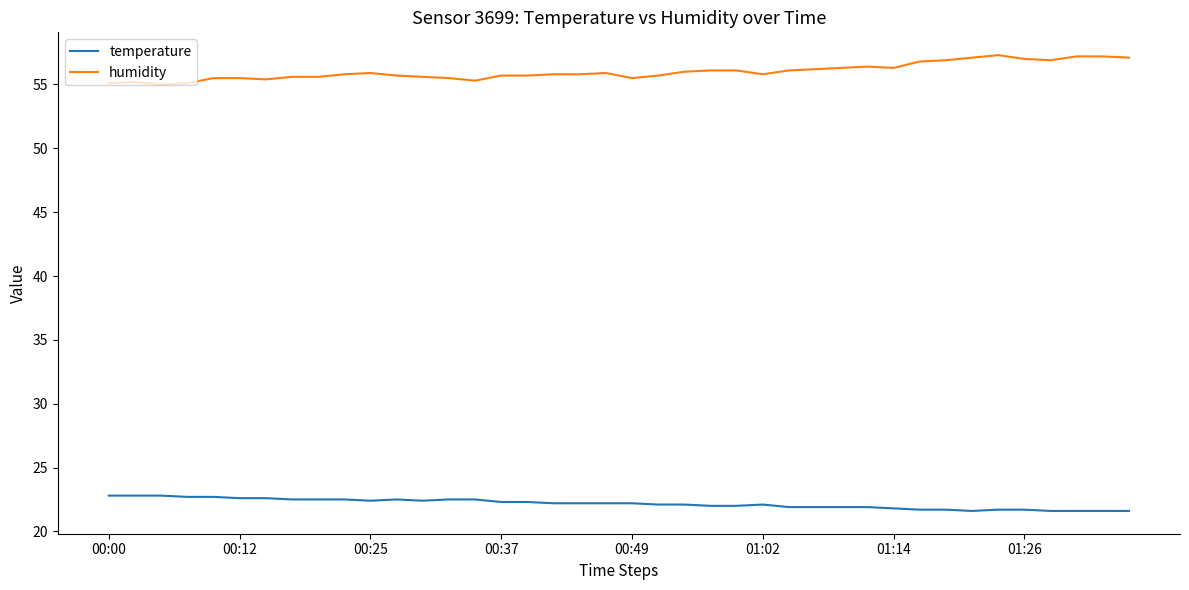

What is the difference between the maximum and minimum values in the temperature series?

1.2